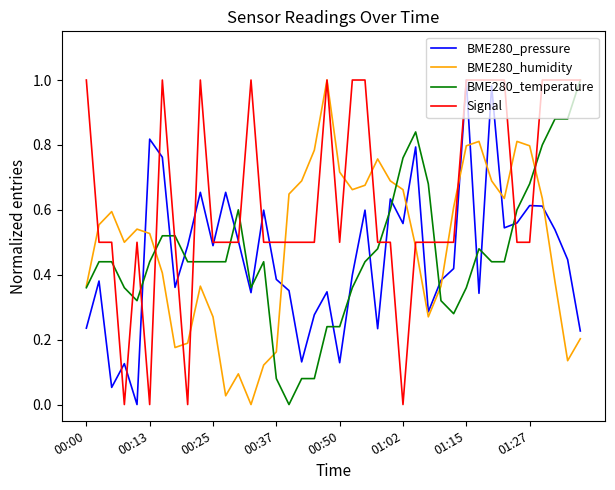

True or false: BME280_humidity and BME280_pressure intersect in this chart.

True